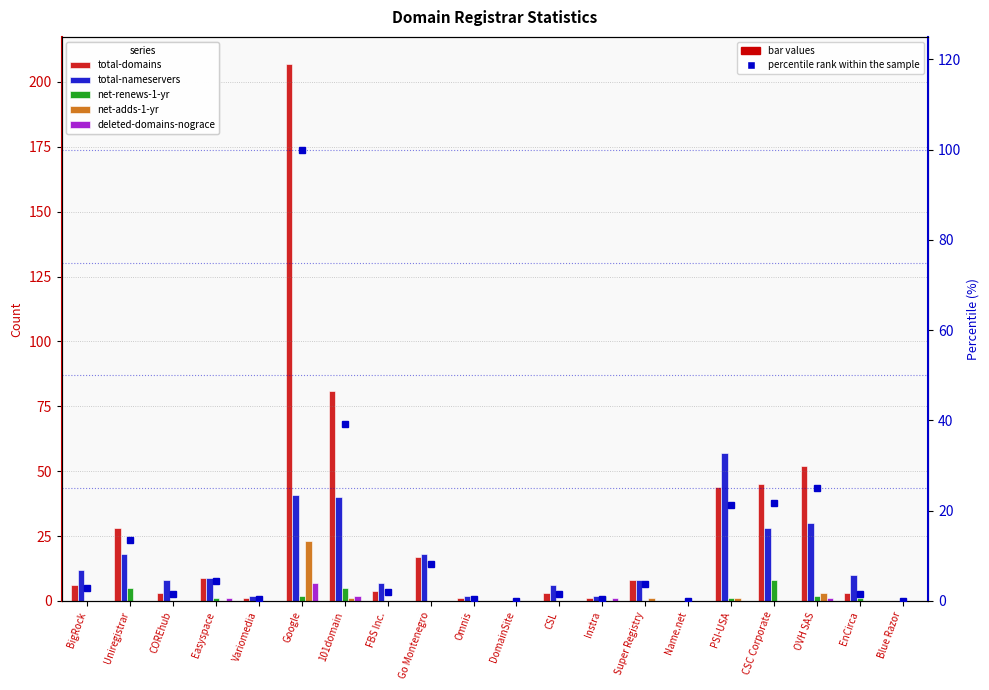

Reading right to left, extract all data points from this chart.

total-domains: 0.0	3.0	52.0	45.0	44.0	0.0	8.0	1.0	3.0	0.0	1.0	17.0	4.0	81.0	207.0	1.0	9.0	3.0	28.0	6.0
total-nameservers: 0.0	10.0	30.0	28.0	57.0	0.0	8.0	2.0	6.0	0.0	2.0	18.0	7.0	40.0	41.0	2.0	9.0	8.0	18.0	12.0
net-renews-1-yr: 0.0	1.0	2.0	8.0	1.0	0.0	0.0	2.0	0.0	0.0	0.0	0.0	0.0	5.0	2.0	0.0	1.0	0.0	5.0	0.0
net-adds-1-yr: 0.0	0.0	3.0	0.0	1.0	0.0	1.0	0.0	0.0	0.0	0.0	0.0	0.0	1.0	23.0	0.0	0.0	0.0	0.0	0.0
deleted-domains-nograce: 0.0	0.0	1.0	0.0	0.0	0.0	0.0	1.0	0.0	0.0	0.0	0.0	0.0	2.0	7.0	0.0	1.0	0.0	0.0	0.0
percentile rank within the sample: 0.0	1.4	25.1	21.7	21.3	0.0	3.9	0.5	1.4	0.0	0.5	8.2	1.9	39.1	100.0	0.5	4.3	1.4	13.5	2.9